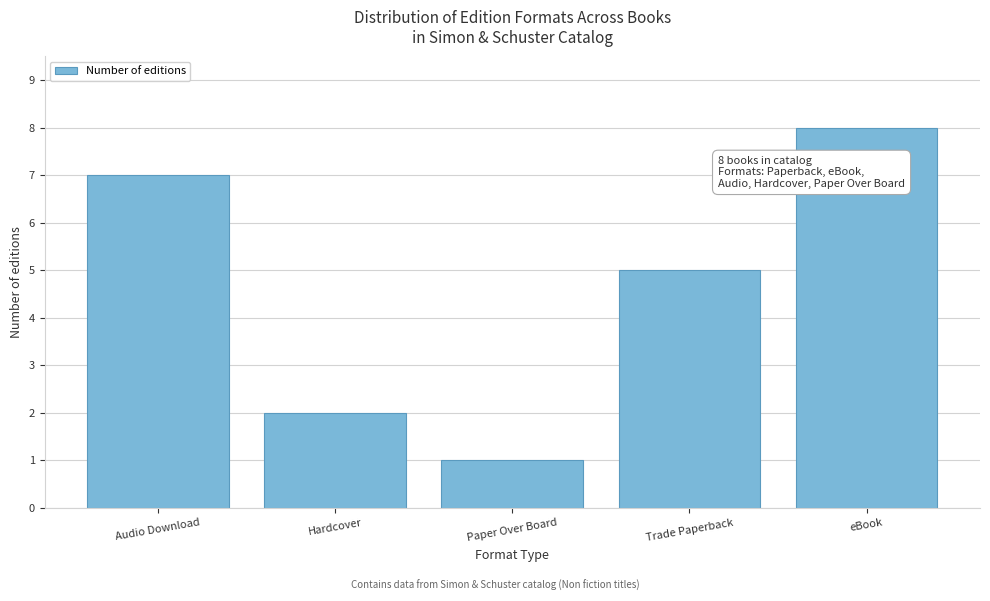

Reading left to right, list all the values displayed in this chart.

Audio Download=7	Hardcover=2	Paper Over Board=1	Trade Paperback=5	eBook=8